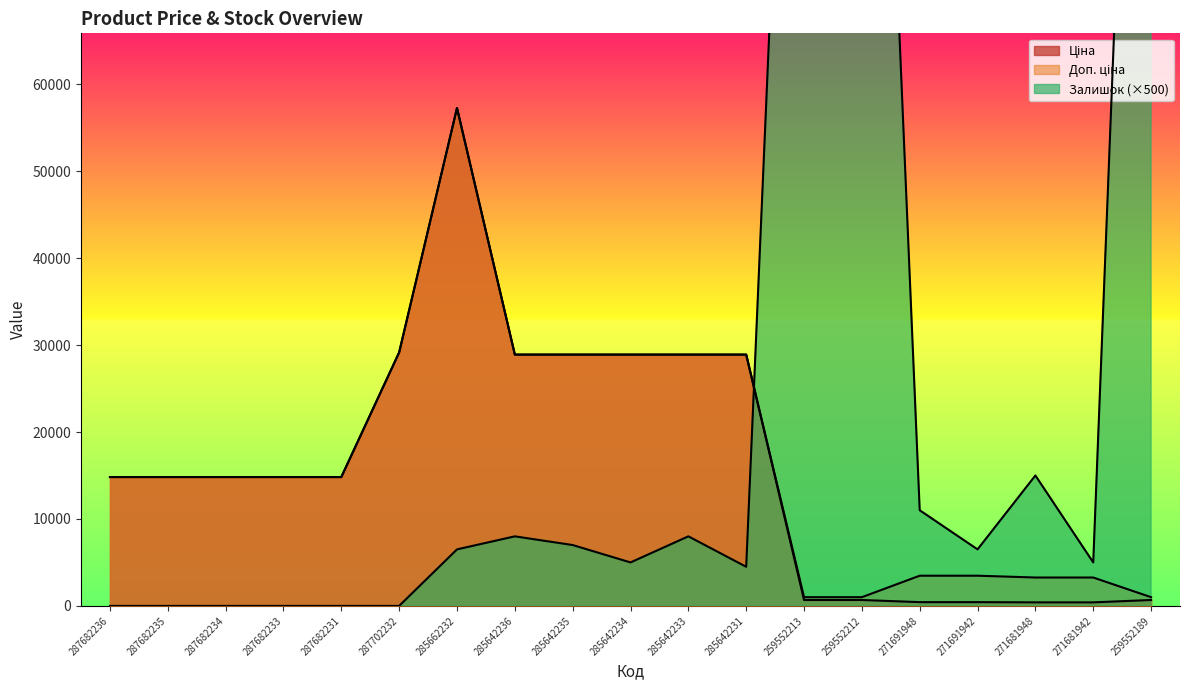

In Ціна, how many points are higher than both neighbors (excluding endpoints)?

1